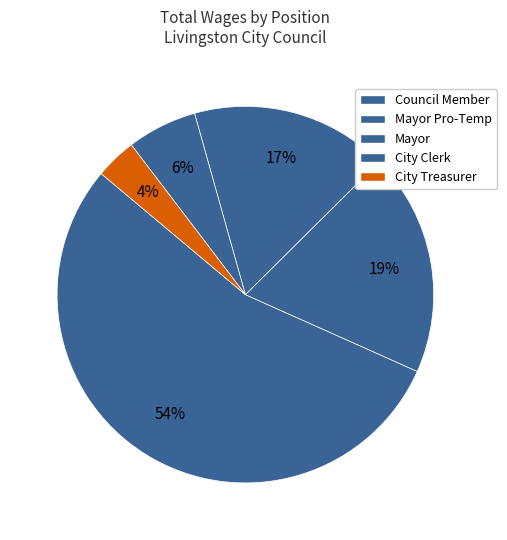

Is City Clerk the majority of the pie?

No